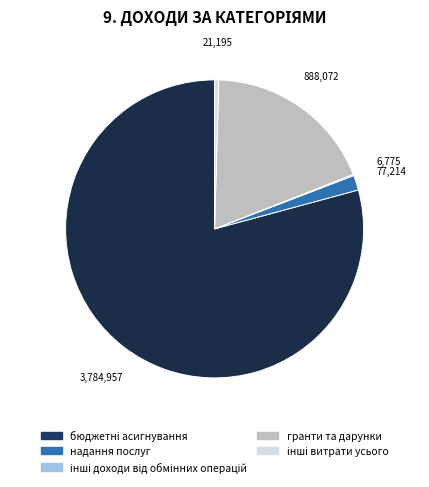

The гранти та дарунки slice represents 28% of the pie. True or false?

False